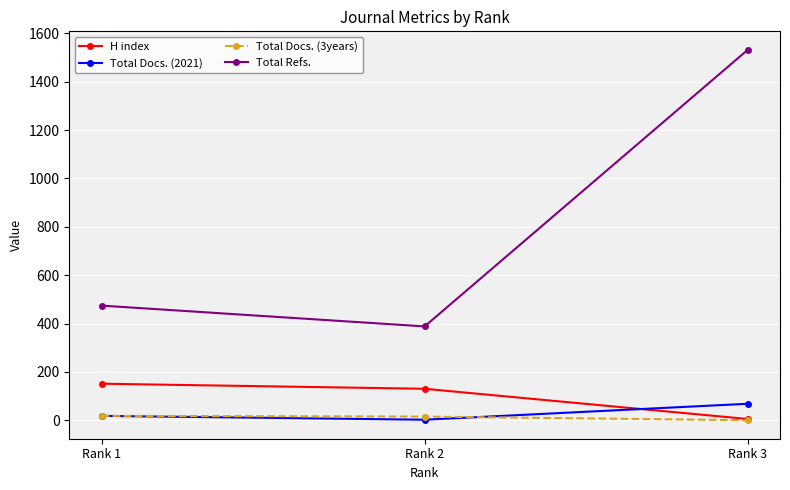

Is the value of H index at Rank 1 greater than the value of Total Docs. (2021) at Rank 2?

Yes